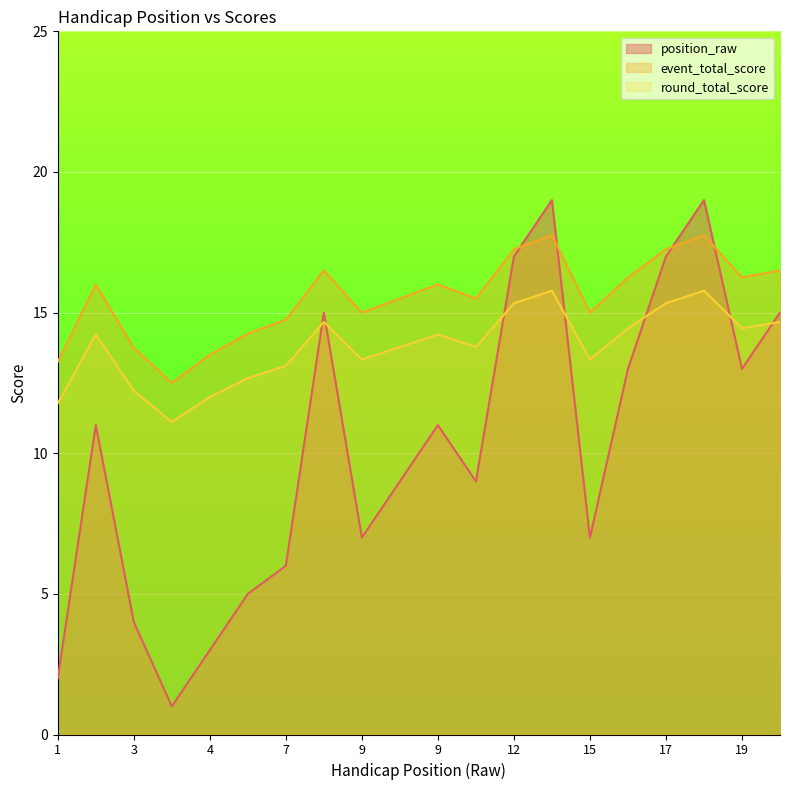

What is the sum of all event_total_score values?

310.5